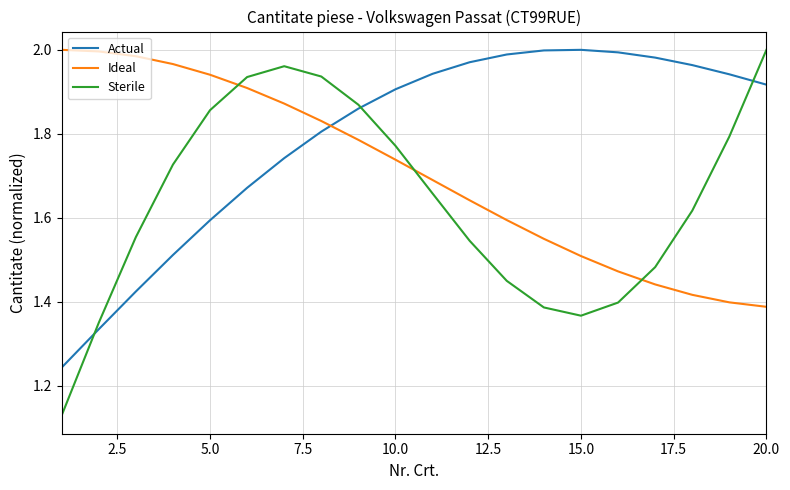

Rank the series by their average value, from highest to lowest.

Actual, Ideal, Sterile